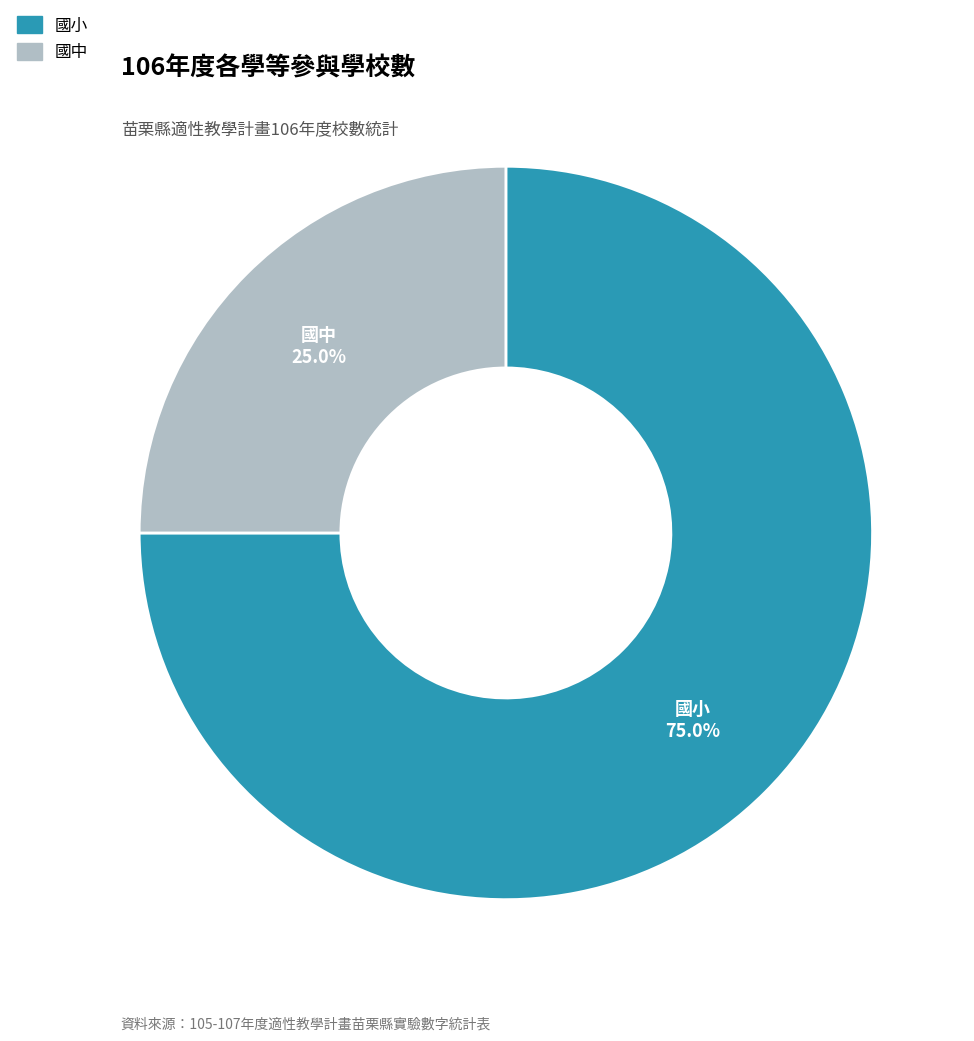

Is there any slice that represents more than half of the pie?

Yes